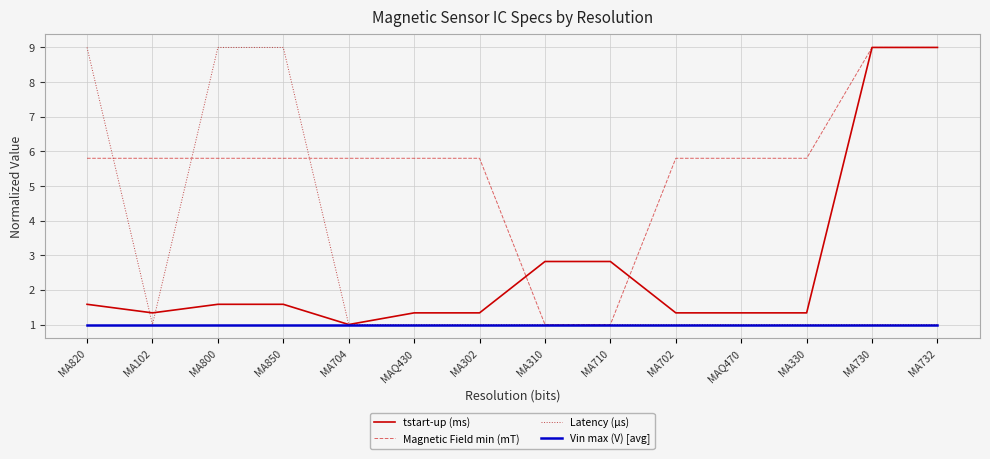

What is the total value across all series at MA102?

9.1